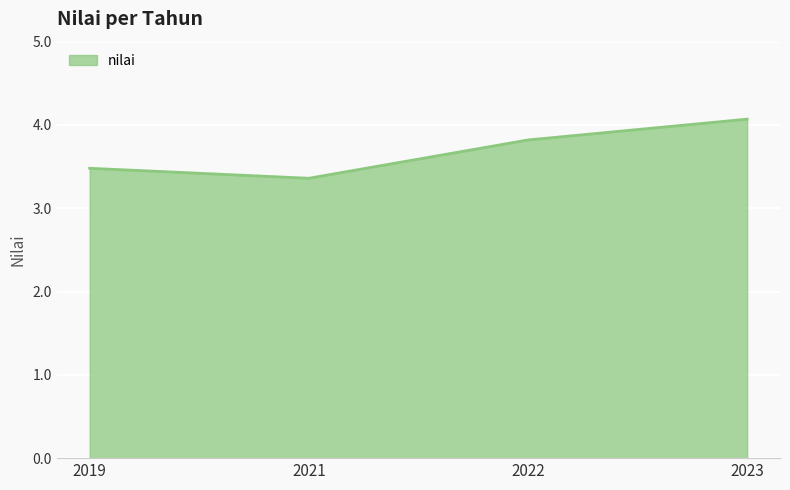

Reading left to right, what are all the values shown in this chart?

2019=3.5	2021=3.4	2022=3.8	2023=4.1